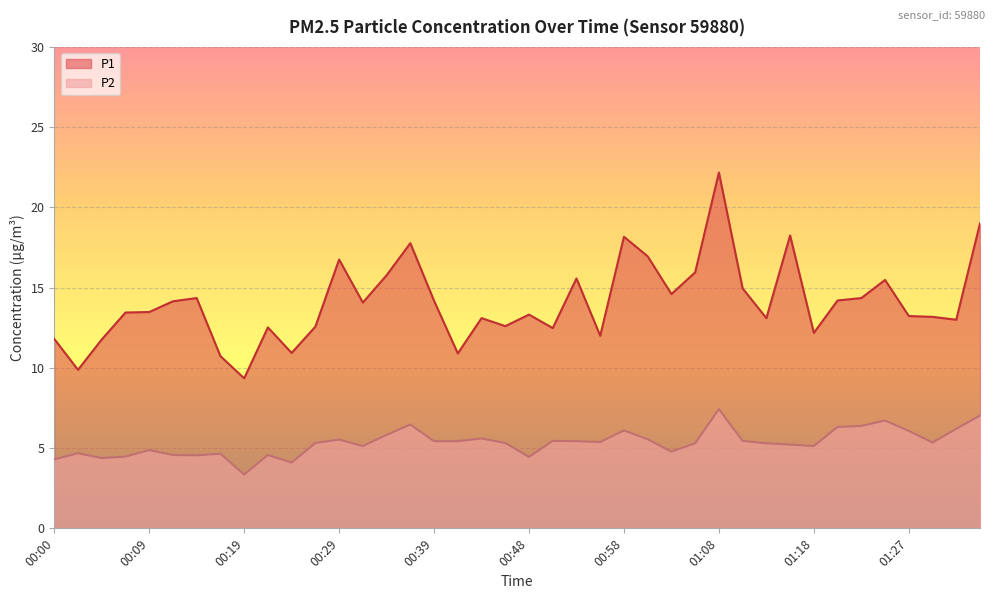

True or false: P1 and P2 cross at least once.

False